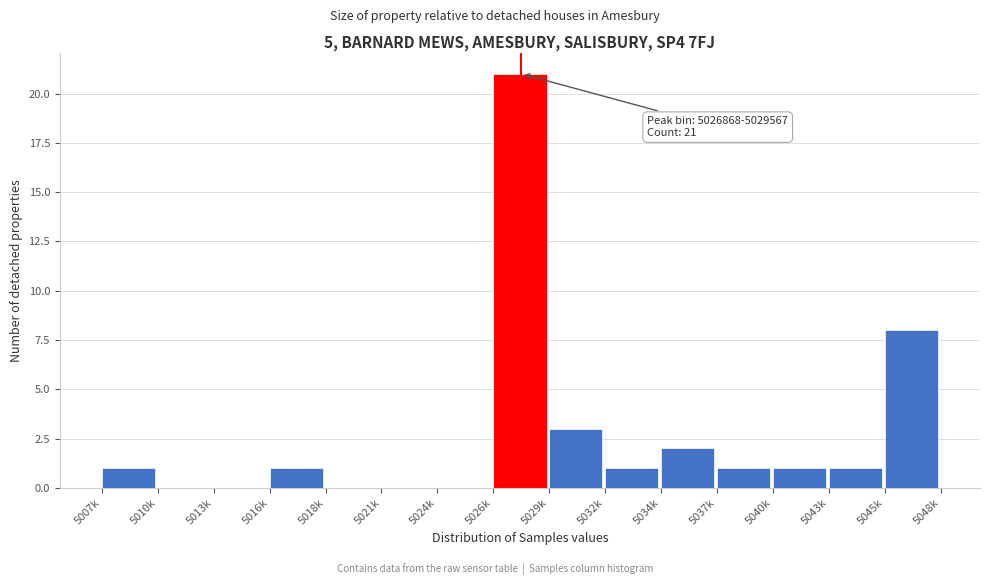

Reading left to right, transcribe all the data shown in this chart.

5007k=1	5010k=0	5013k=0	5016k=1	5018k=0	5021k=0	5024k=0	5026k=21	5029k=3	5032k=1	5034k=2	5037k=1	5040k=1	5043k=1	5045k=8